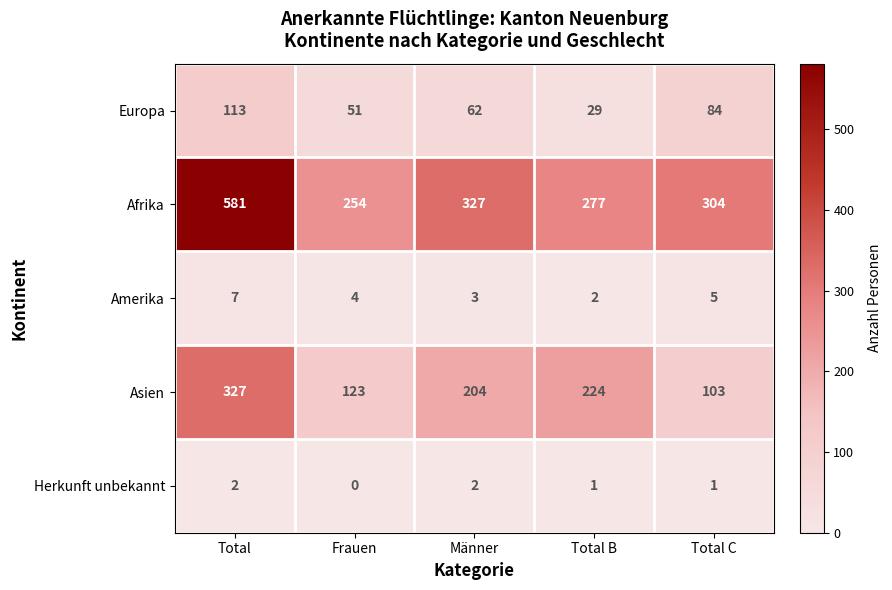

At Frauen, list the series in order from largest to smallest.

Afrika, Asien, Europa, Amerika, Herkunft unbekannt